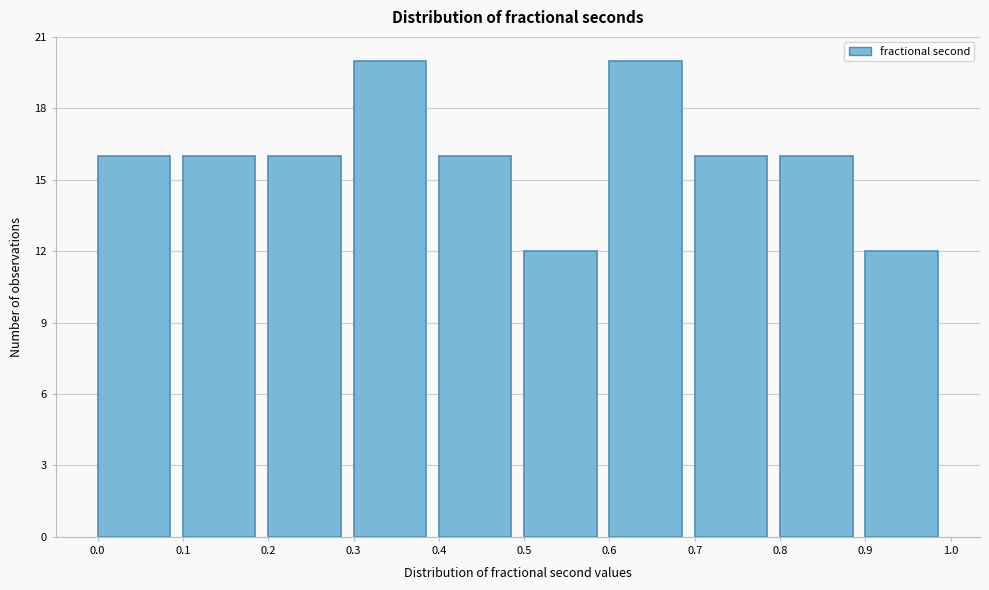

Reading left to right, transcribe this chart: for each bar, give the range it covers on the x-axis and its height. The values are not printed on the chart, so give them approximately, as read against the axis.

0.0 to 0.1: 16
0.1 to 0.2: 16
0.2 to 0.3: 16
0.3 to 0.4: 20
0.4 to 0.5: 16
0.5 to 0.6: 12
0.6 to 0.7: 20
0.7 to 0.8: 16
0.8 to 0.9: 16
0.9 to 1.0: 12